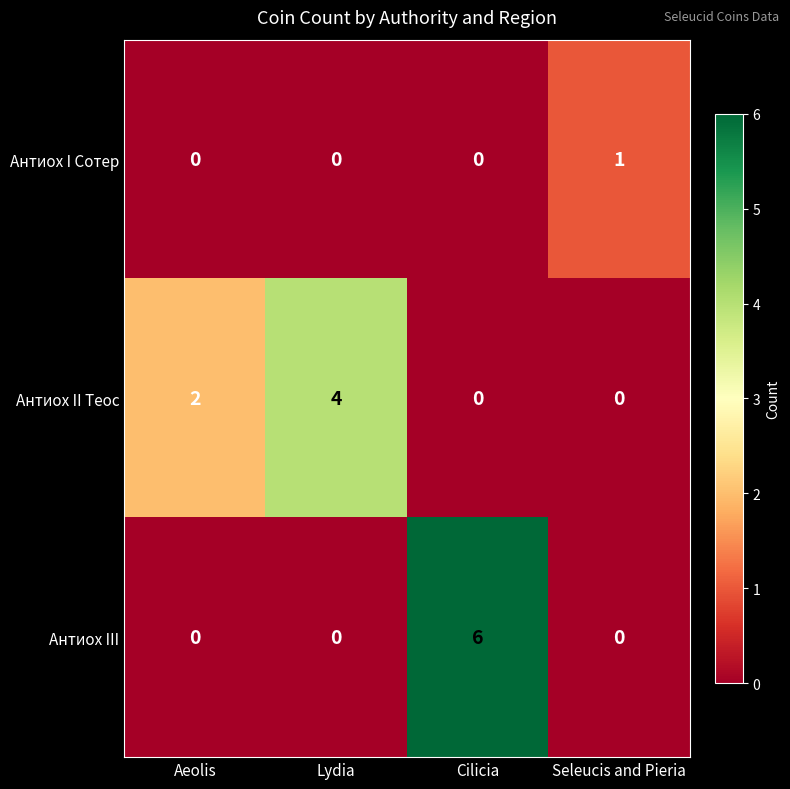

Reading right to left, extract all data points from this chart.

Антиох I Сотер: 1	0	0	0
Антиох II Теос: 0	0	4	2
Антиох III: 0	6	0	0